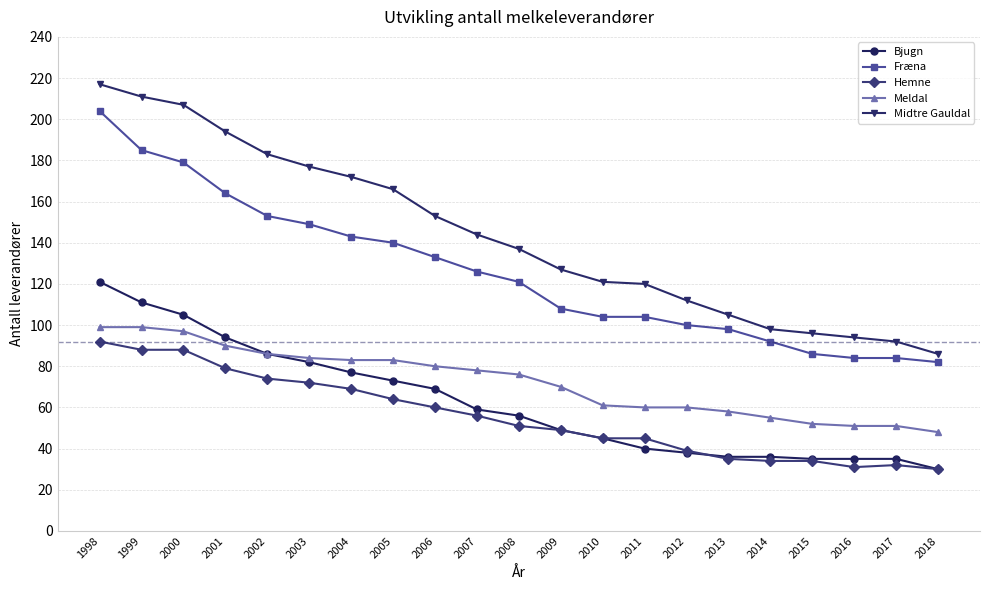

Where does the Bjugn series first go above 56?

1998